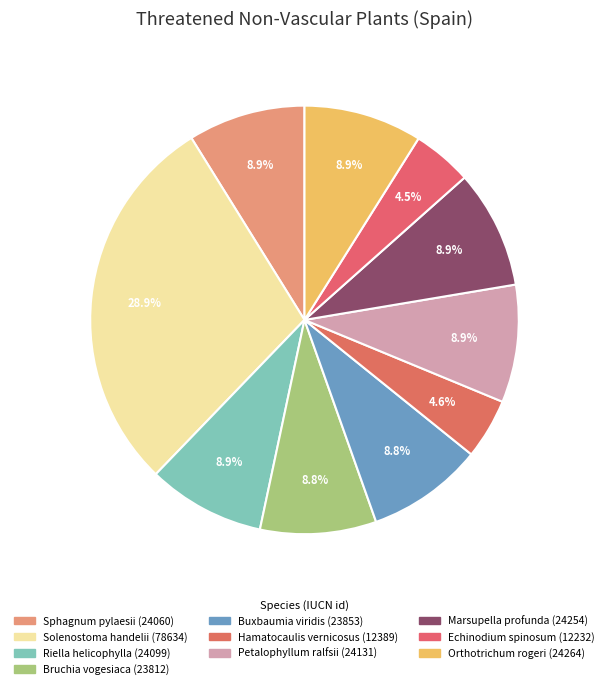

Rank the categories by value from lowest to highest.

Echinodium spinosum, Hamatocaulis vernicosus, Bruchia vogesiaca, Buxbaumia viridis, Sphagnum pylaesii, Riella helicophylla, Petalophyllum ralfsii, Marsupella profunda, Orthotrichum rogeri, Solenostoma handelii